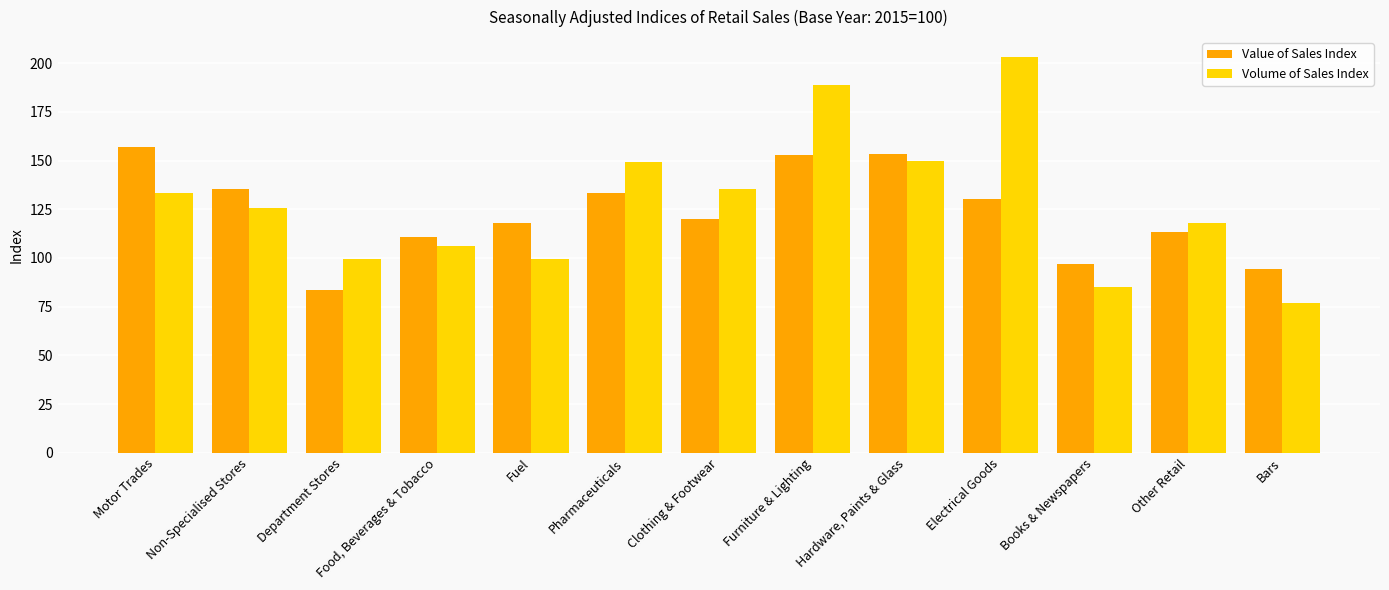

At which category is the sum across all series the highest?

Furniture & Lighting